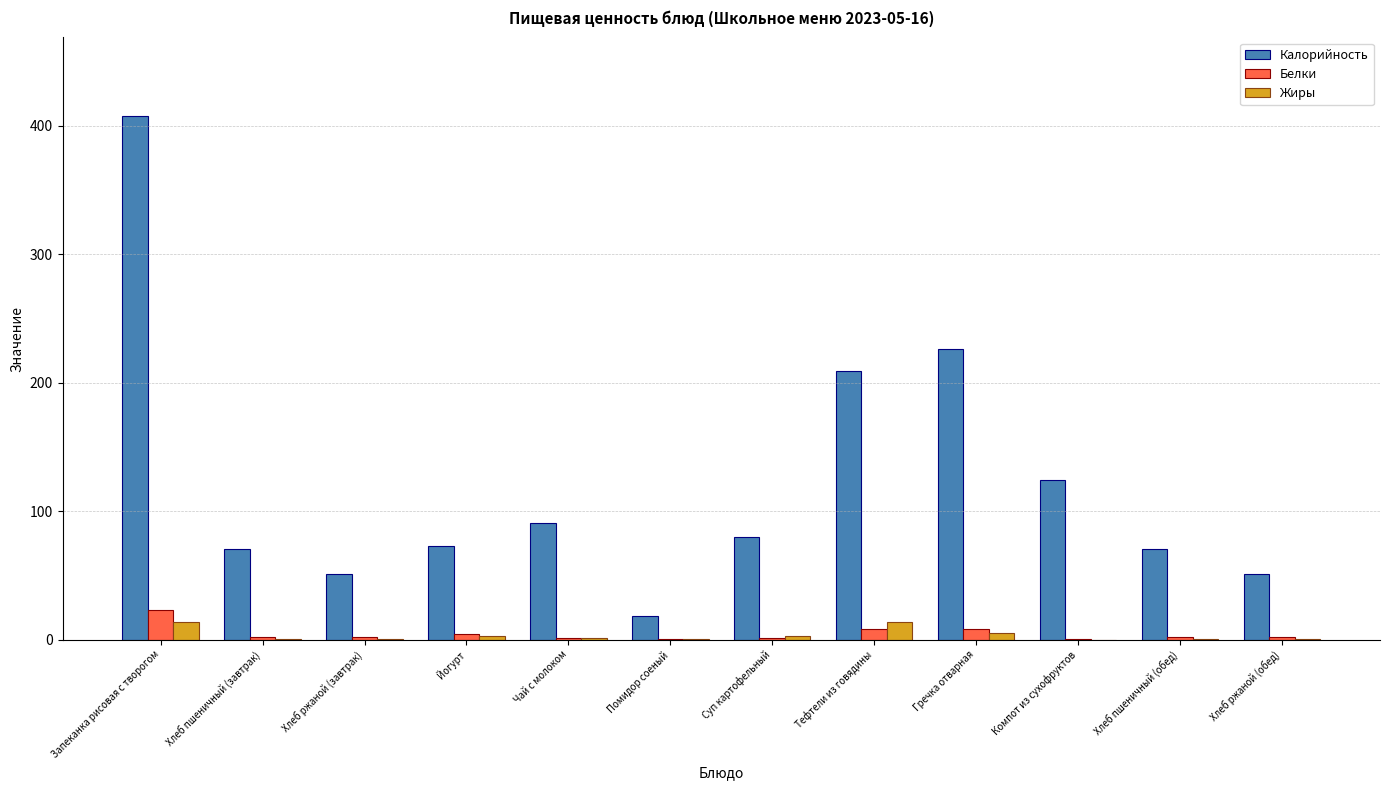

The Жиры series shows 13.7 at Запеканка рисовая с творогом. True or false?

True